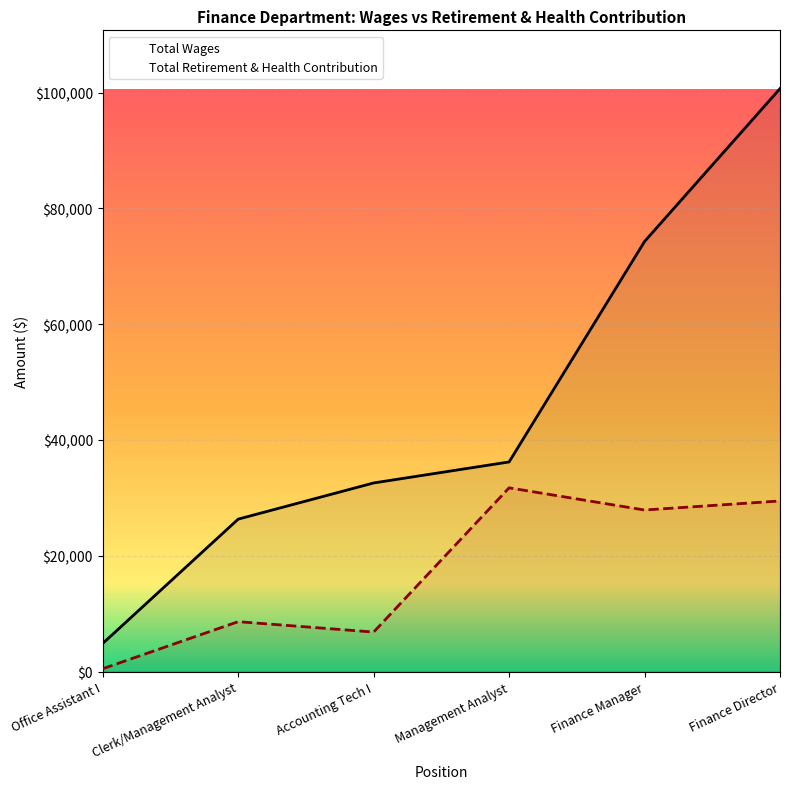

What is the difference between the Total Wages values at Finance Manager and Finance Director?

26402